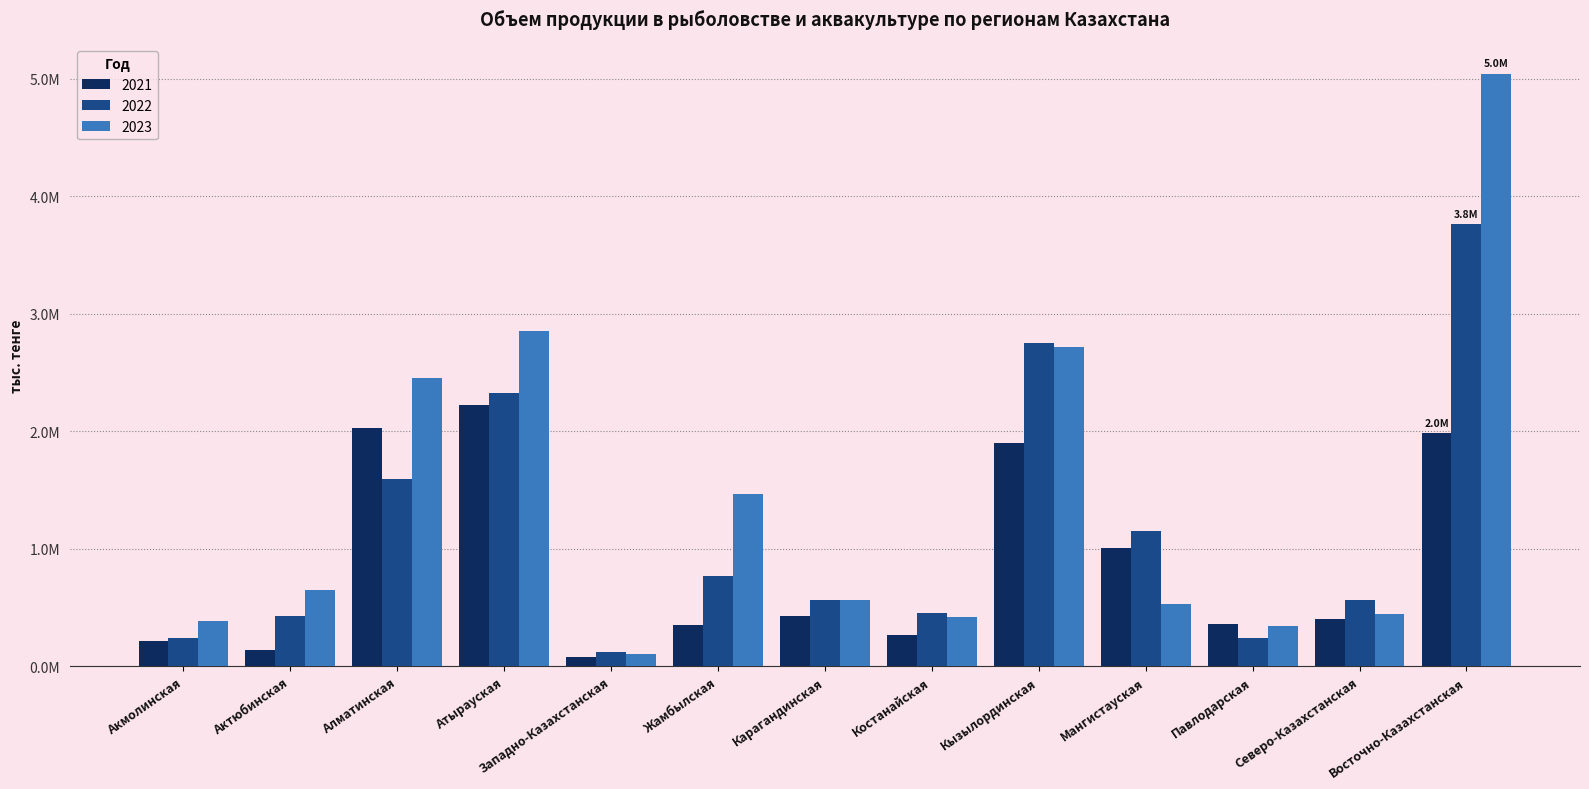

What are all the series names shown in the legend?

2021, 2022, 2023